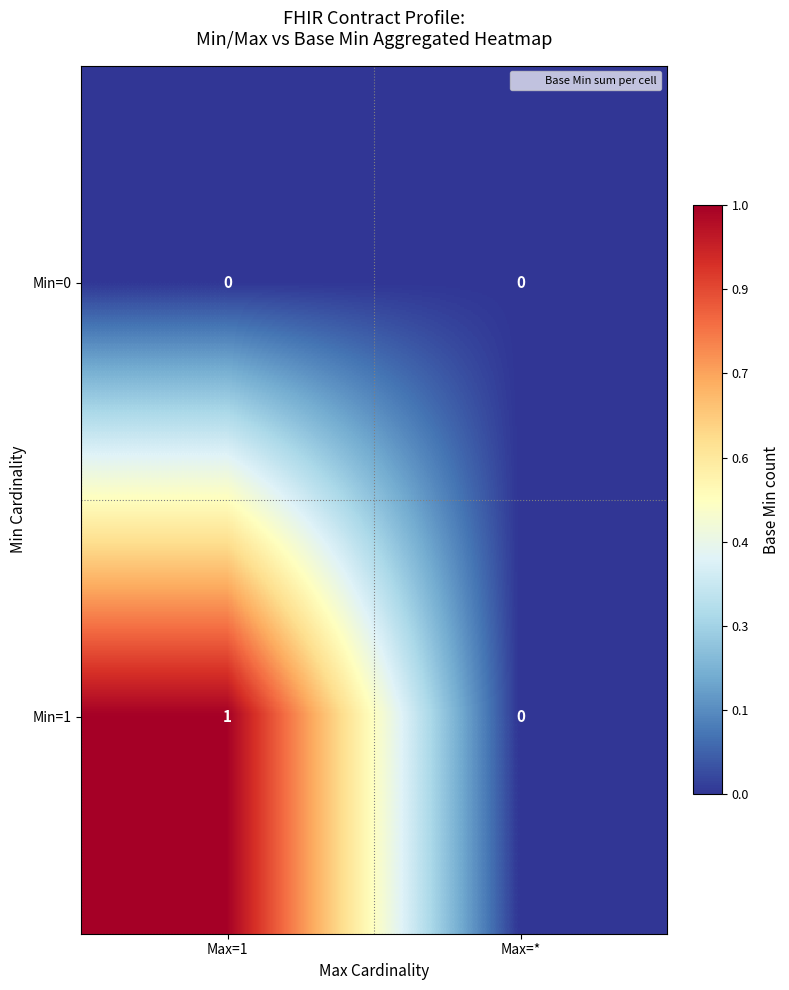

Which series has the largest range (max minus min)?

Min=1